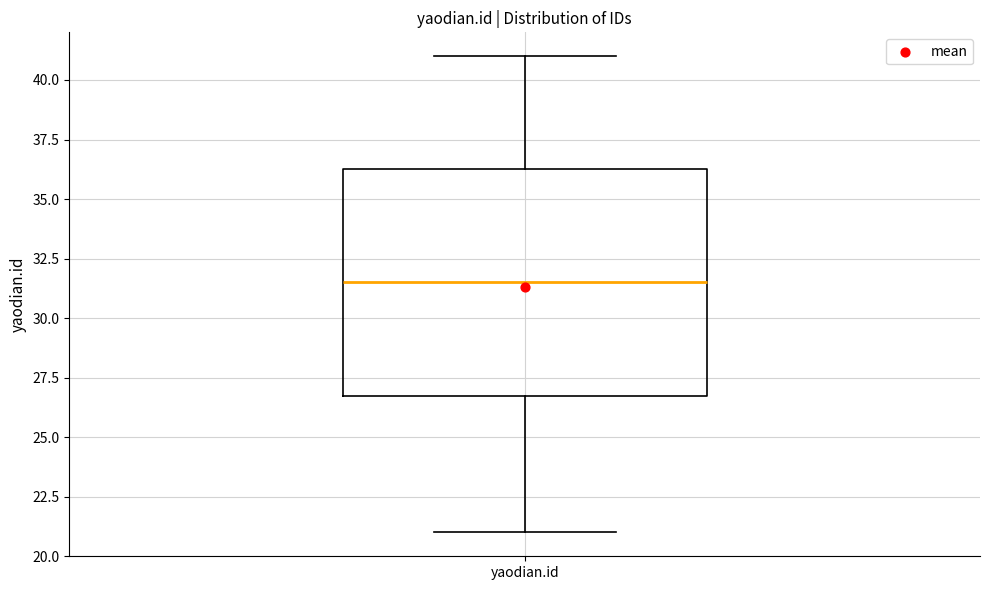

Read this box plot against the y-axis: the position of the median line, the range covered by the box, and the ends of both whiskers. The values are not printed on the chart, so give them approximately, as read against the axis.

median 31.5, box 27.0 to 36.5, whiskers 21.0 to 41.0